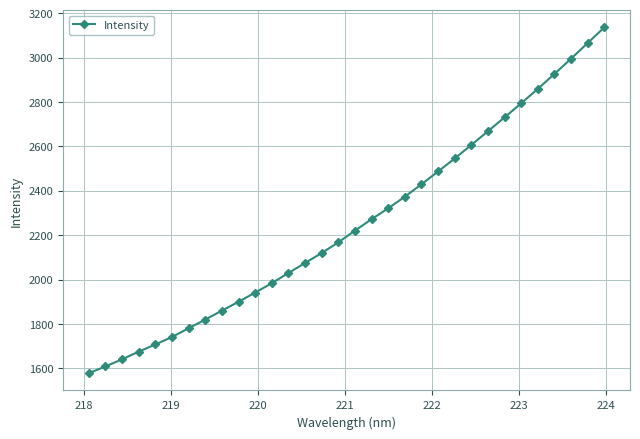

How many data points are above 2220?

16